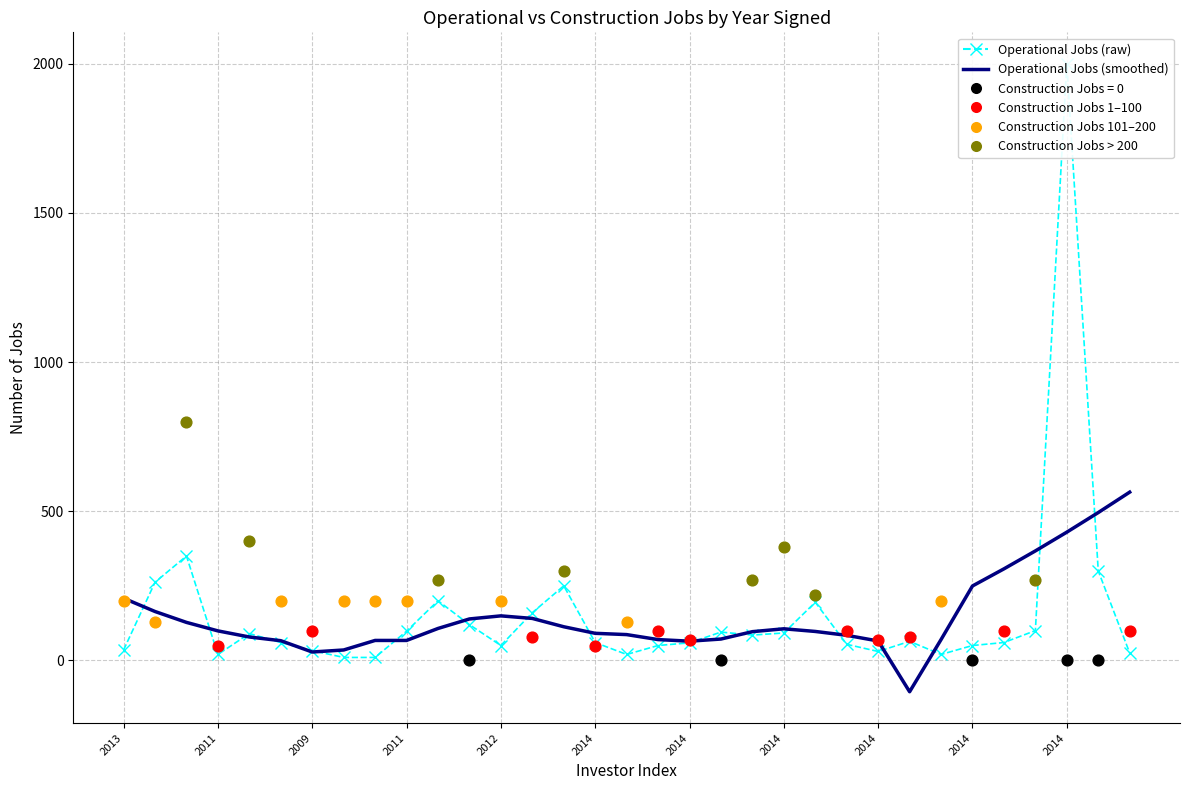

Is the value of Operational Jobs at 23 greater than the value of Operational Jobs (smoothed) at 21?

No